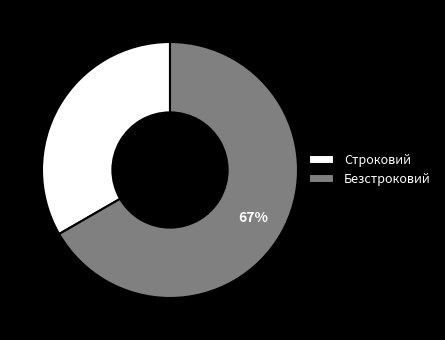

True or false: Строковий accounts for 33% of the total.

True